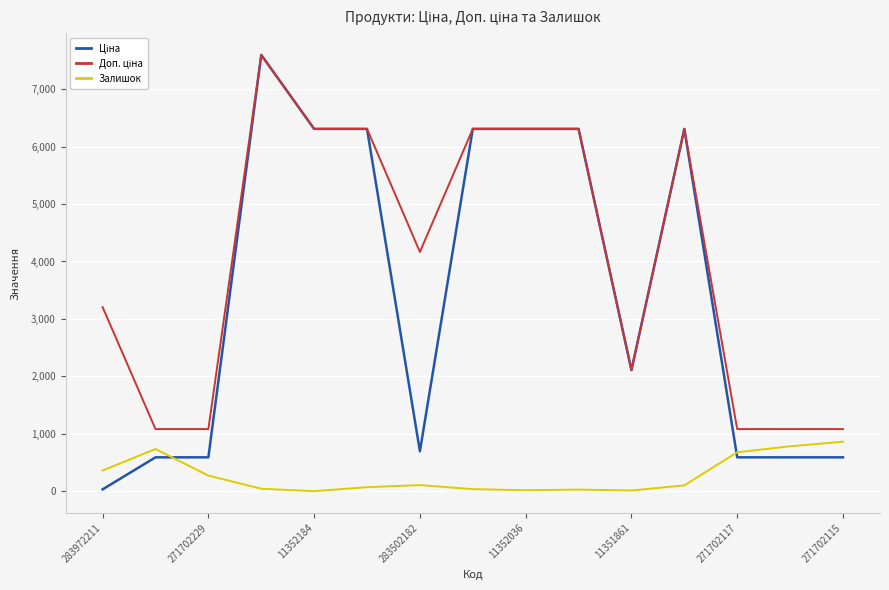

Reading right to left, extract all data points from this chart.

Ціна: 589.9	589.9	589.9	6308.8	2108.4	6308.8	6308.8	6308.8	694.3	6308.8	6308.8	7596.5	589.9	589.9	32.0
Доп. ціна: 1081.7	1081.7	1081.7	6308.8	2108.0	6308.8	6308.8	6308.8	4165.6	6308.8	6308.8	7596.5	1081.7	1081.7	3205.0
Залишок: 862.0	782.0	678.0	102.0	12.0	28.0	17.0	36.0	106.0	70.0	1.0	43.0	272.0	735.0	360.0